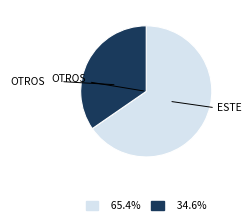

Is there any slice that represents more than half of the pie?

Yes